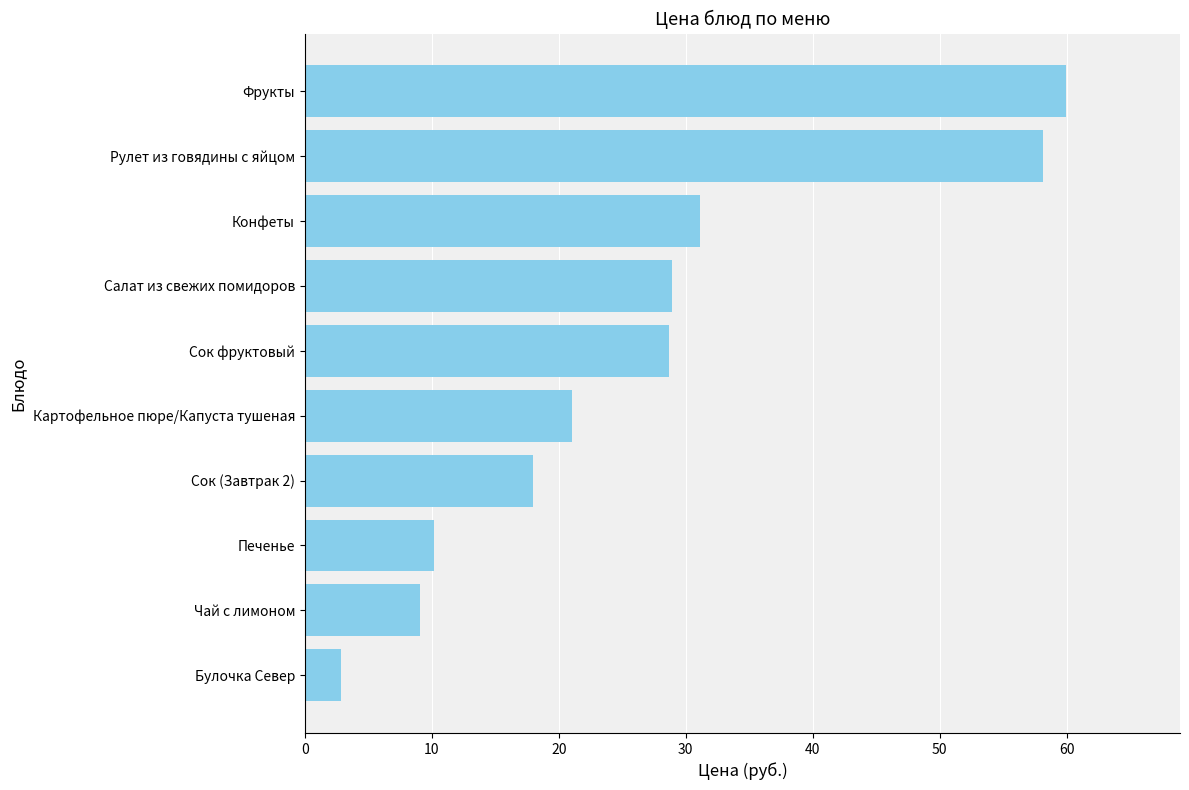

Is it true that the value at Сок (Завтрак 2) is 18.0?

True